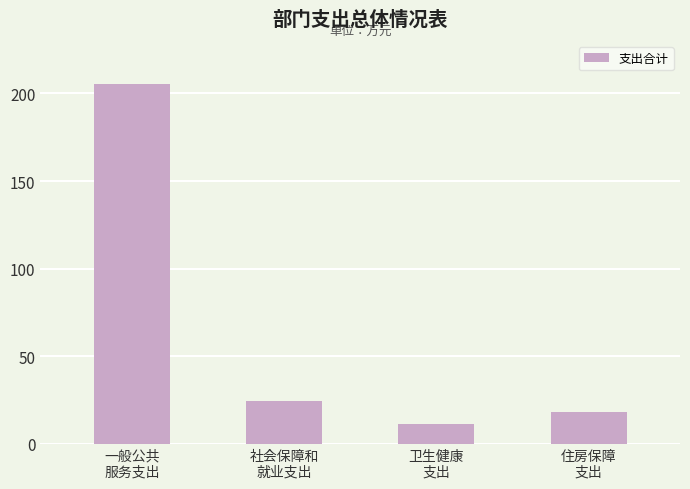

Rank the categories by value from highest to lowest.

一般公共
服务支出, 社会保障和
就业支出, 住房保障
支出, 卫生健康
支出